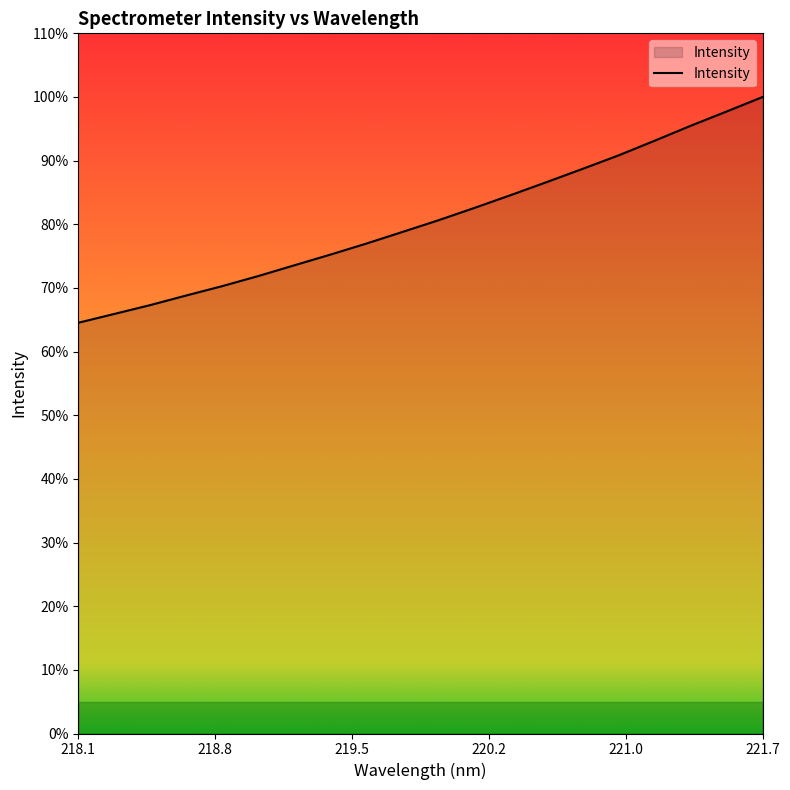

Rank the categories by value from highest to lowest.

221.6902, 221.4993, 221.3083, 221.1174, 220.9264, 220.7354, 220.5444, 220.3533, 220.1623, 219.9712, 219.7801, 219.589, 219.3979, 219.2067, 219.0156, 218.8244, 218.6332, 218.442, 218.2508, 218.0596